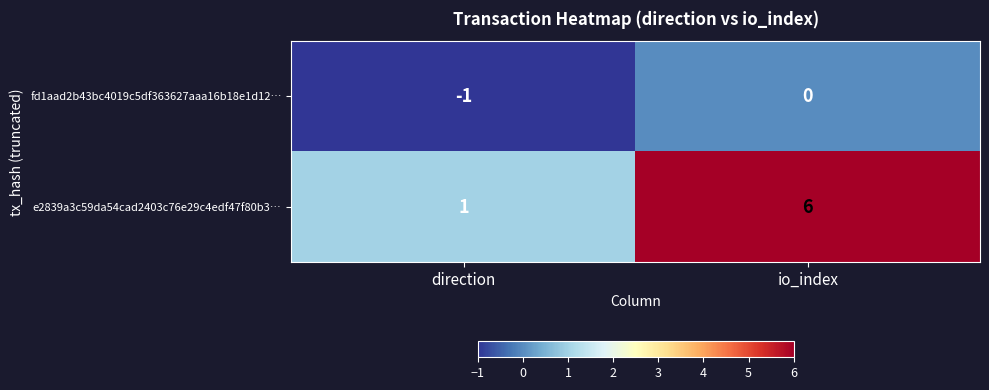

What is the sum of all e2839a3c59da54cad2403c76e29c4edf47f80b3… values?

7